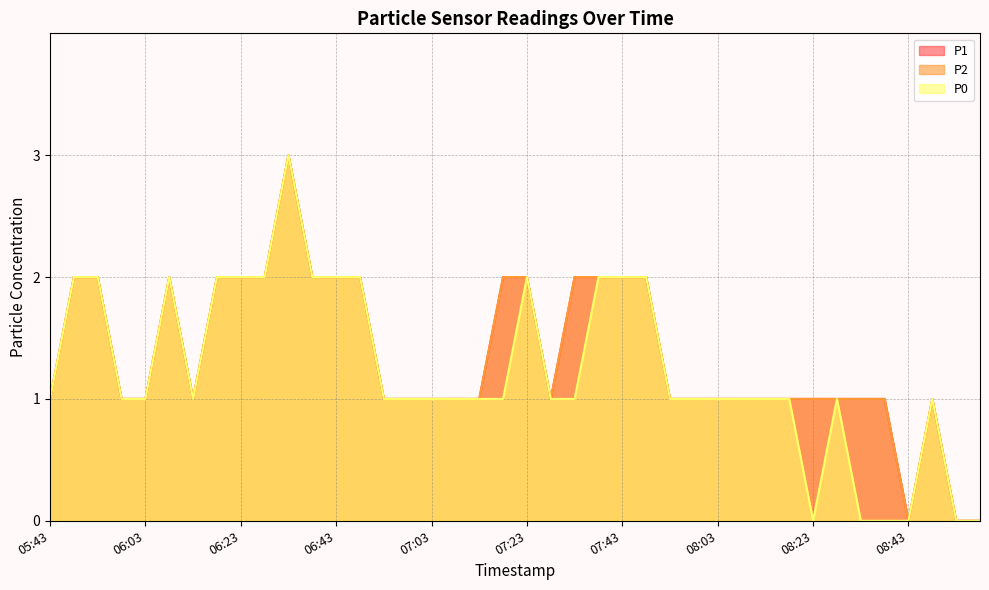

The P2 series shows 1 at 05:43. True or false?

True